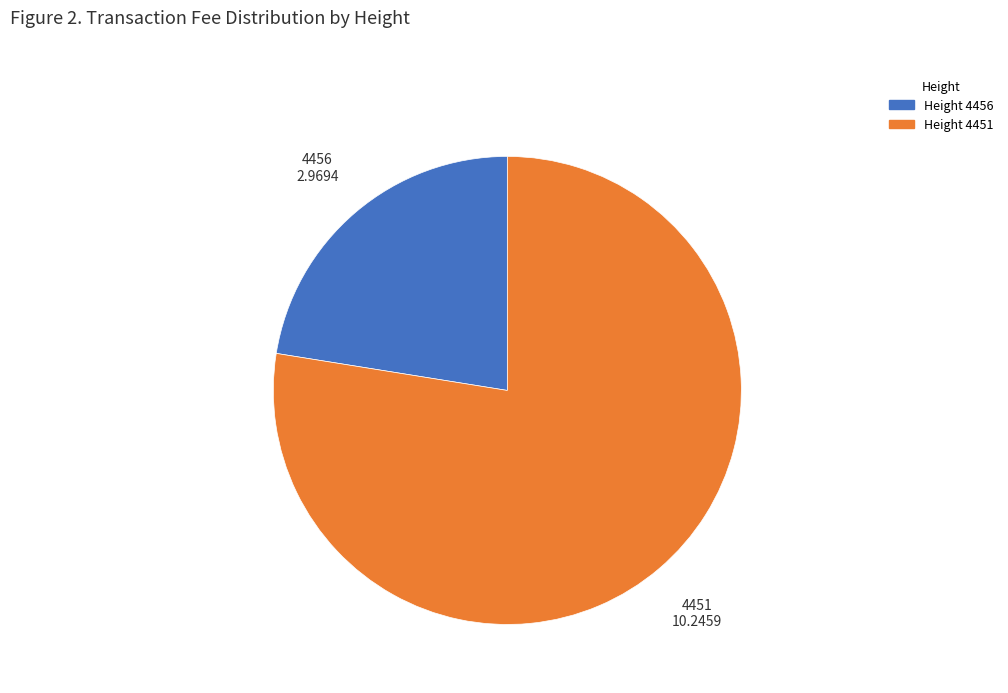

Does any single category account for the majority?

Yes